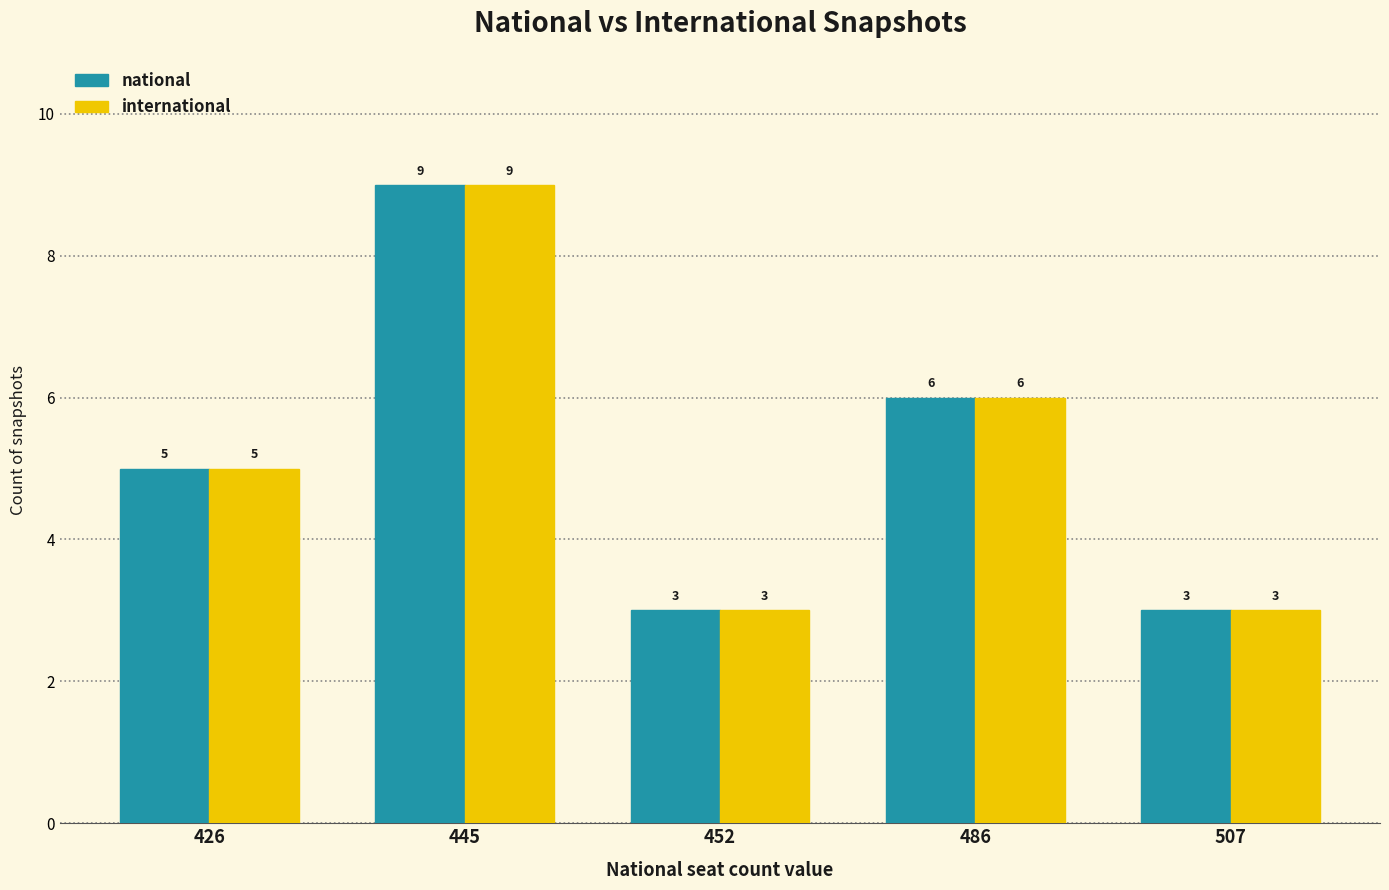

Reading left to right, list all the values displayed in this chart.

national: 5	9	3	6	3
international: 5	9	3	6	3